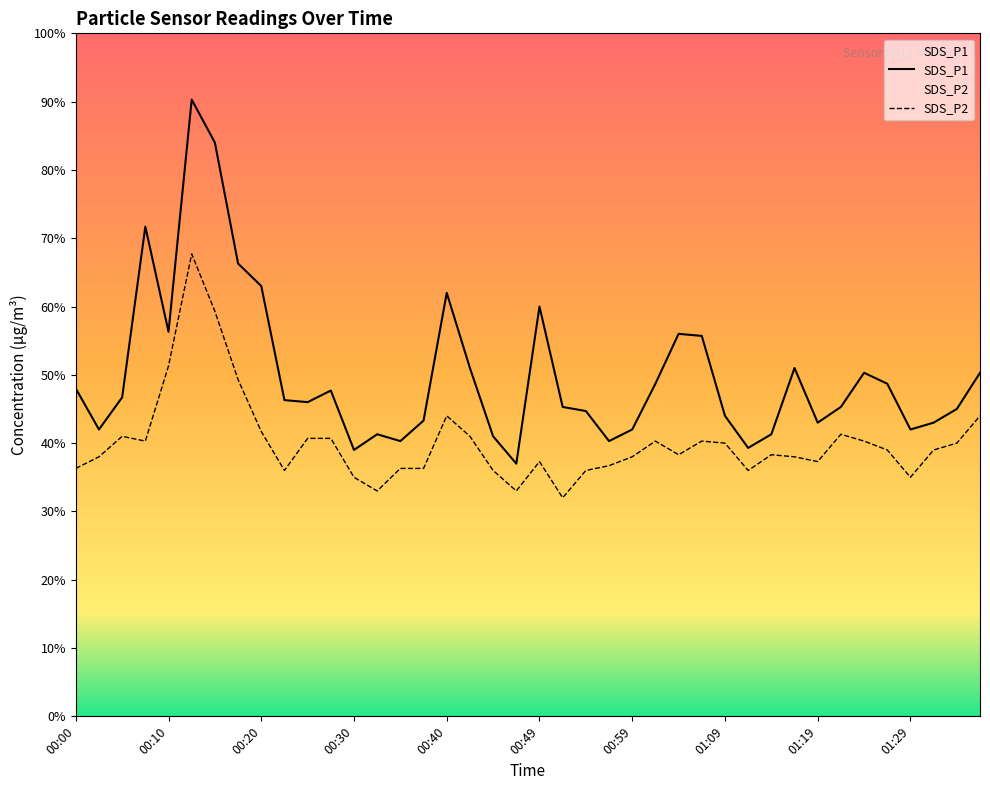

What are all the series names shown in the legend?

SDS_P1, SDS_P2